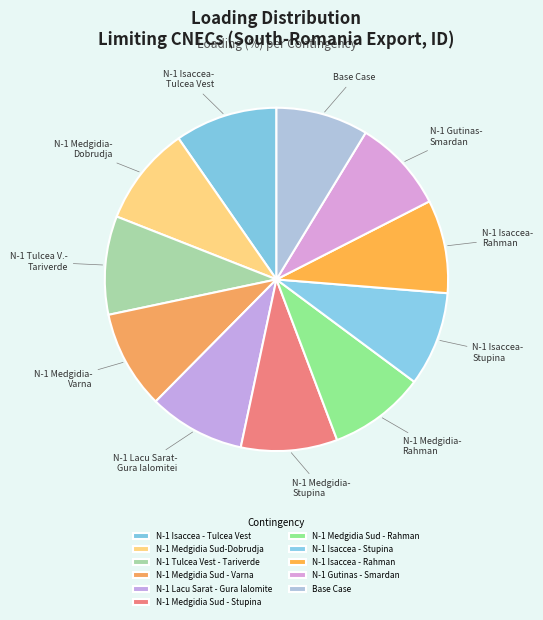

How many segments does this pie chart have?

11